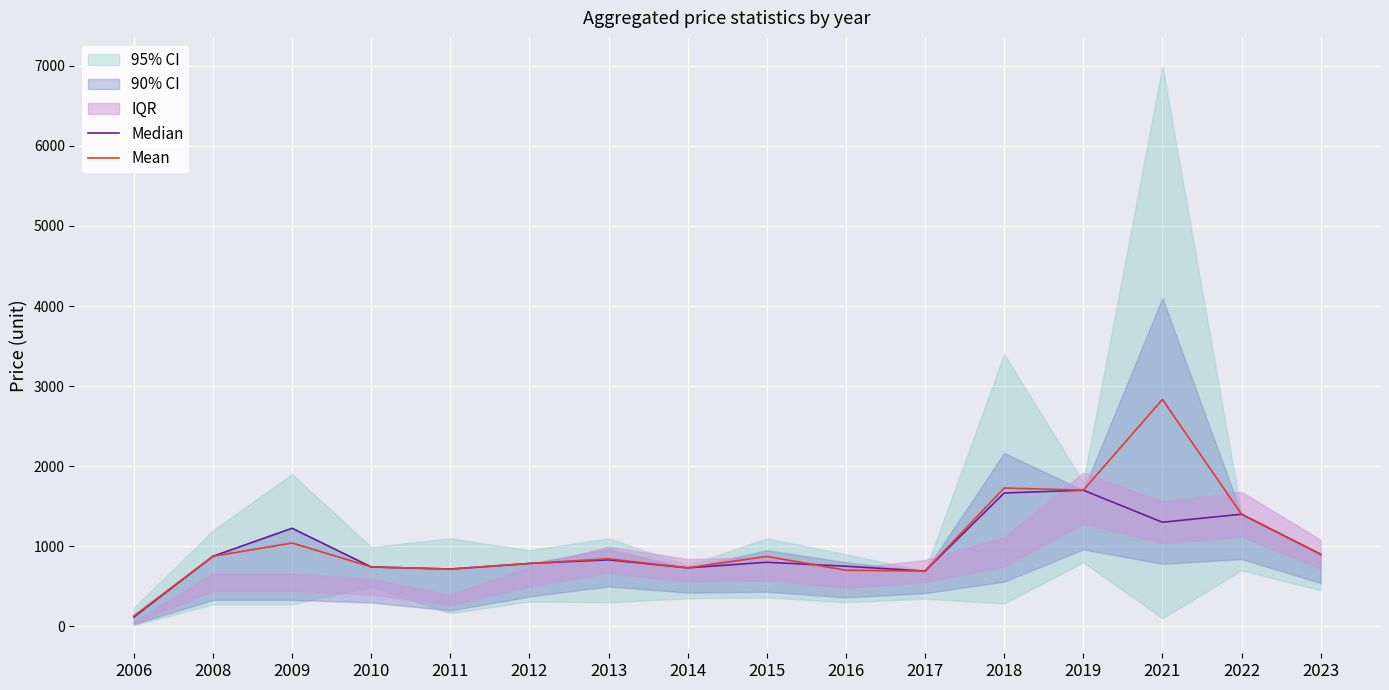

Is this an area chart (filled region under the line)?

No